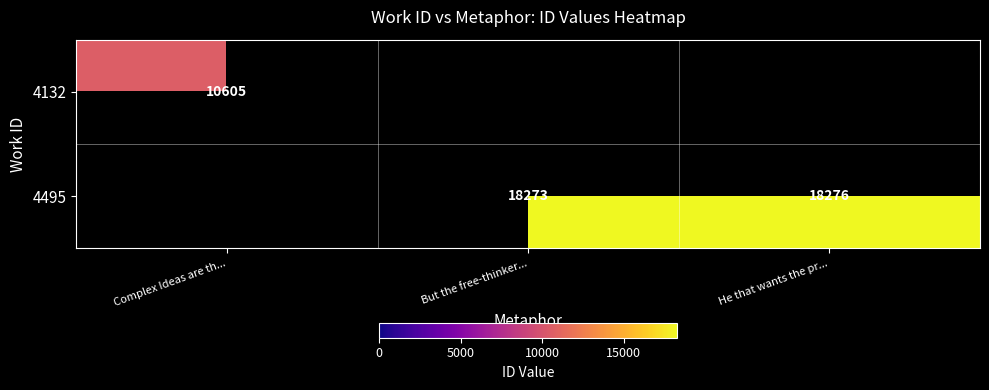

Is it true that 4132 equals 10605 at Complex Ideas are th...?

True